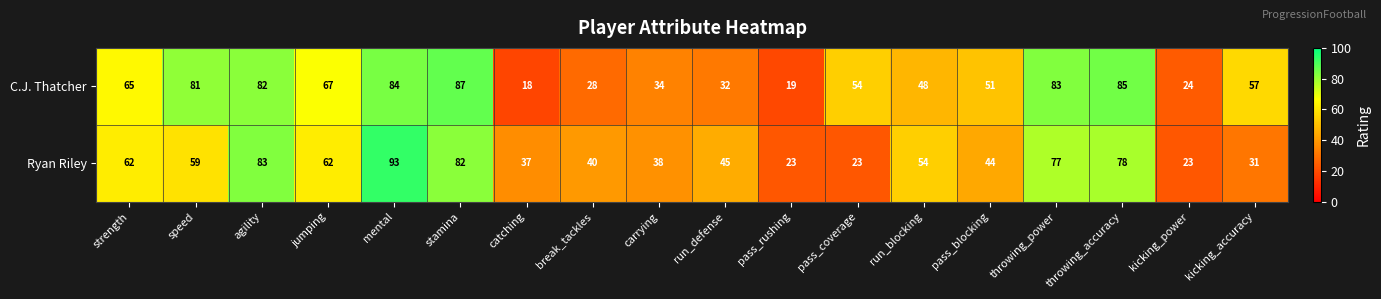

Is it true that Ryan Riley equals 40 at break_tackles?

True